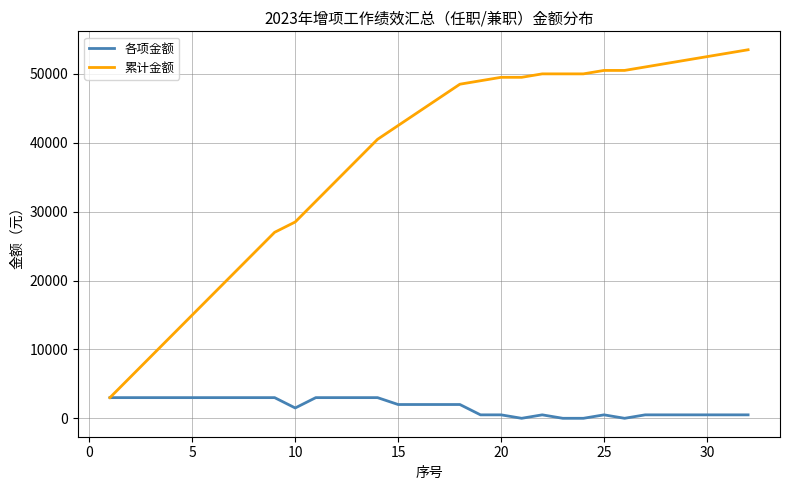

Which series has the largest total across all categories?

累计金额